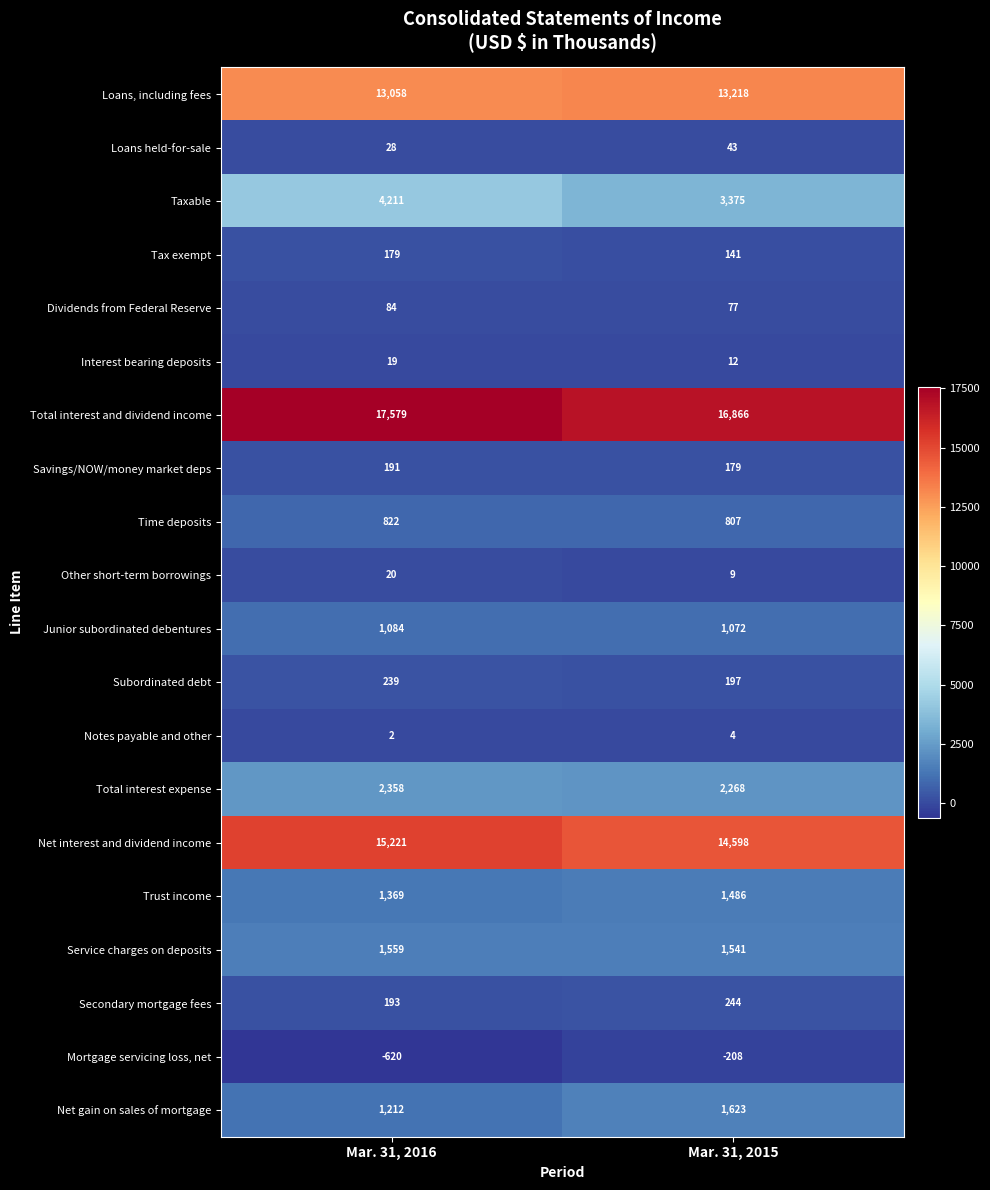

Which series has the largest total across all categories?

Total interest and dividend income